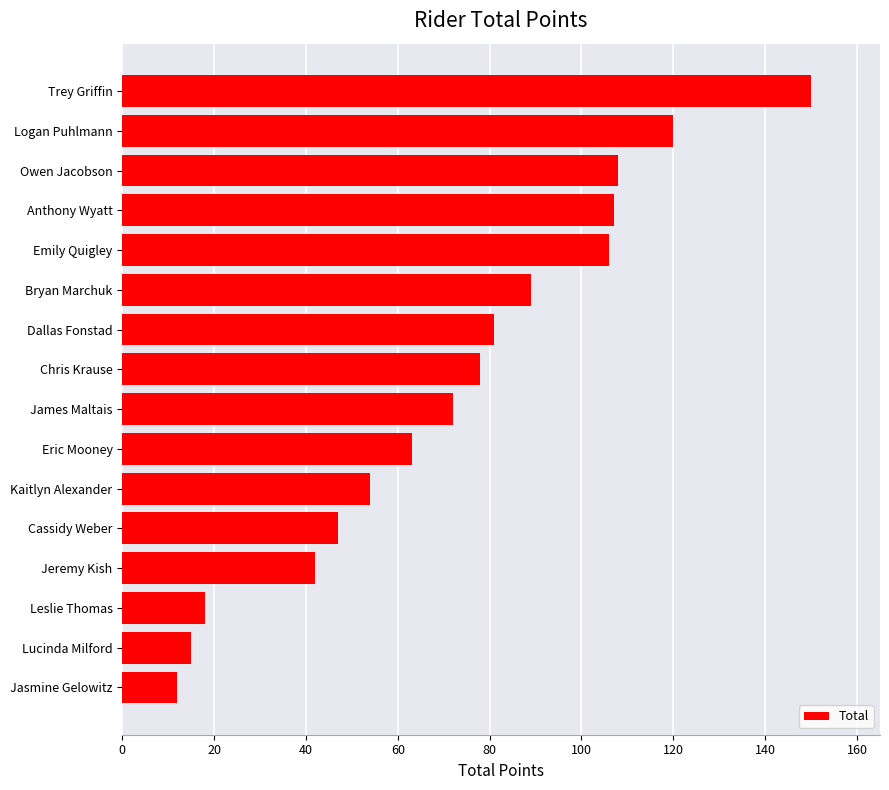

Reading bottom to top, transcribe all the data shown in this chart.

Jasmine Gelowitz=12	Lucinda Milford=15	Leslie Thomas=18	Jeremy Kish=42	Cassidy Weber=47	Kaitlyn Alexander=54	Eric Mooney=63	James Maltais=72	Chris Krause=78	Dallas Fonstad=81	Bryan Marchuk=89	Emily Quigley=106	Anthony Wyatt=107	Owen Jacobson=108	Logan Puhlmann=120	Trey Griffin=150